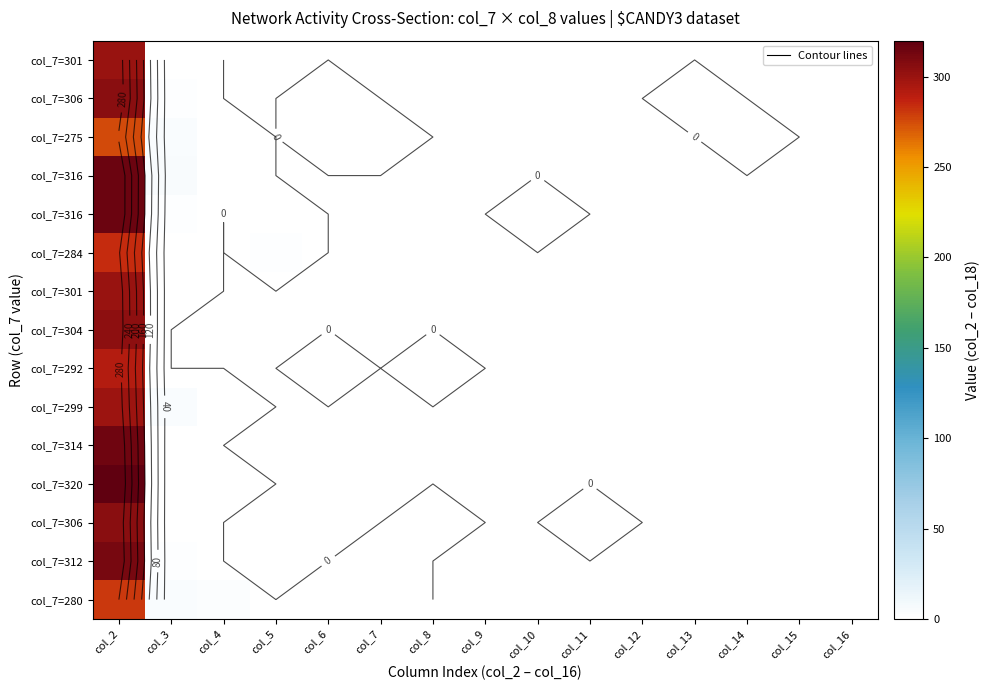

At how many categories does at least one series exceed 41?

1